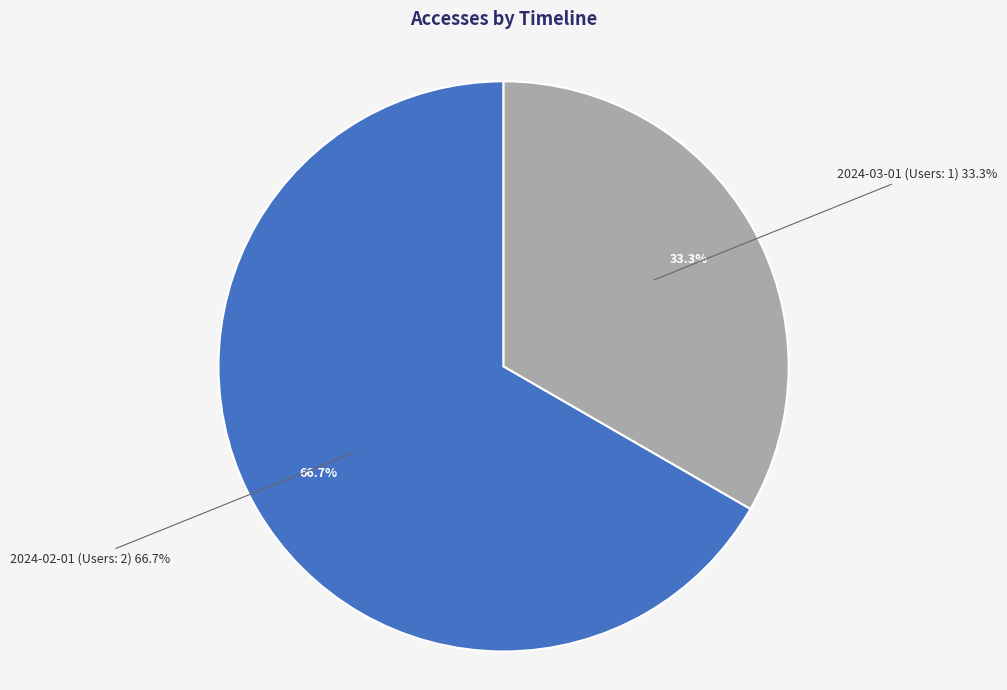

To the nearest percent, what percentage of the pie is 2024-03-01 (Users: 1)?

33%